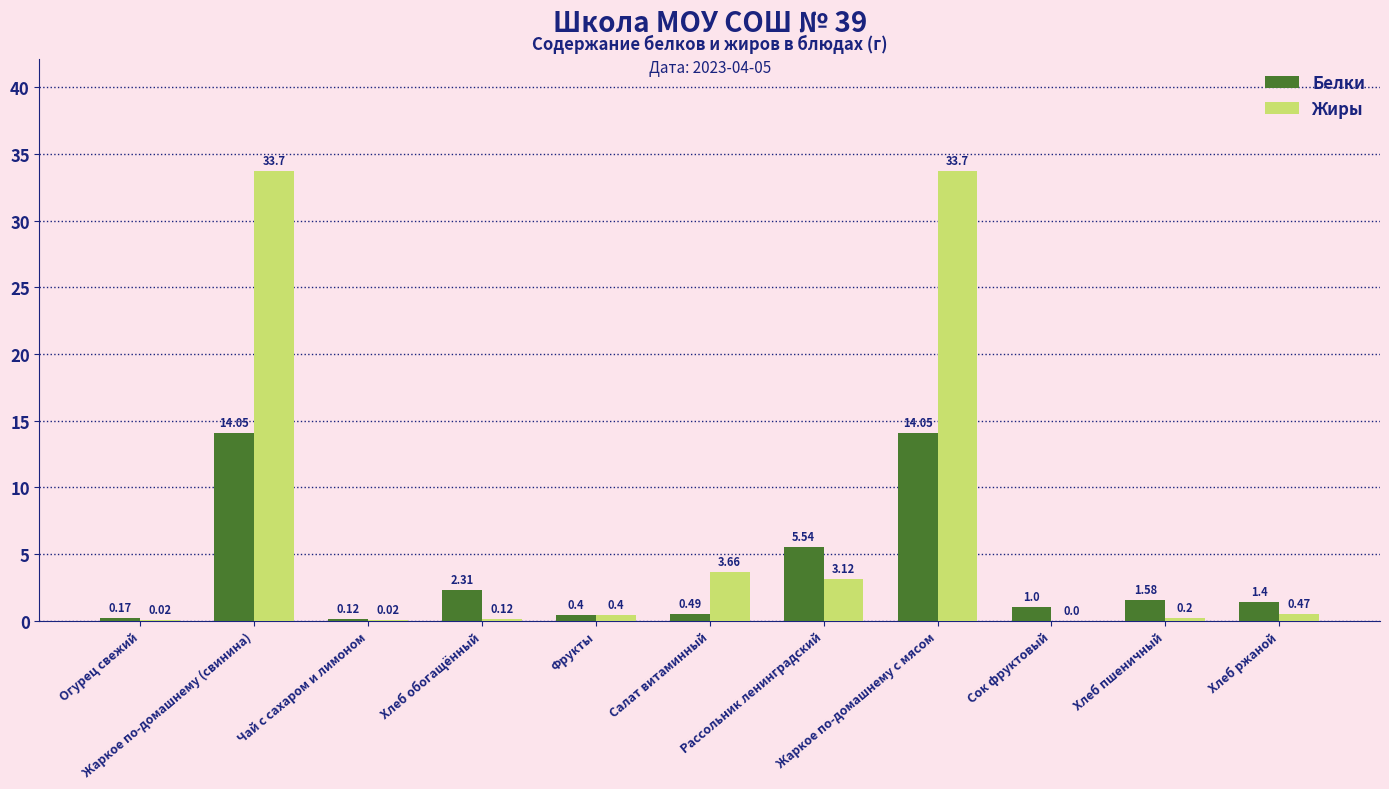

How many groups of bars are there?

11